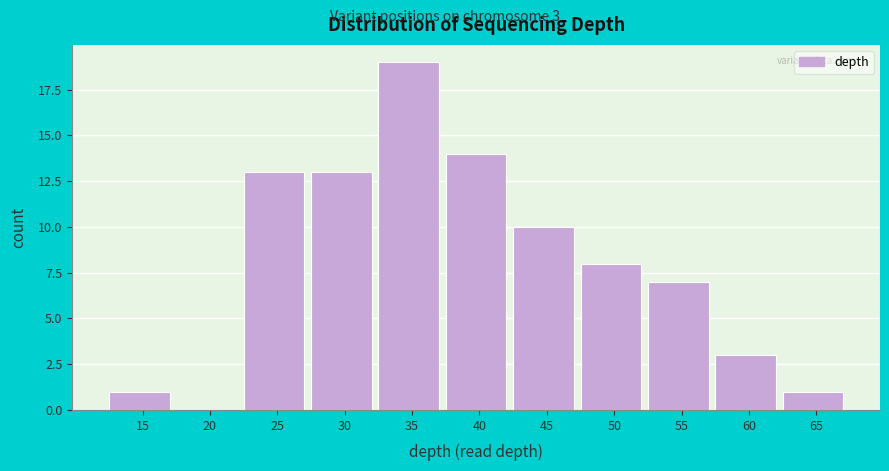

Reading left to right, list all the values displayed in this chart.

15=1	20=0	25=13	30=13	35=19	40=14	45=10	50=8	55=7	60=3	65=1